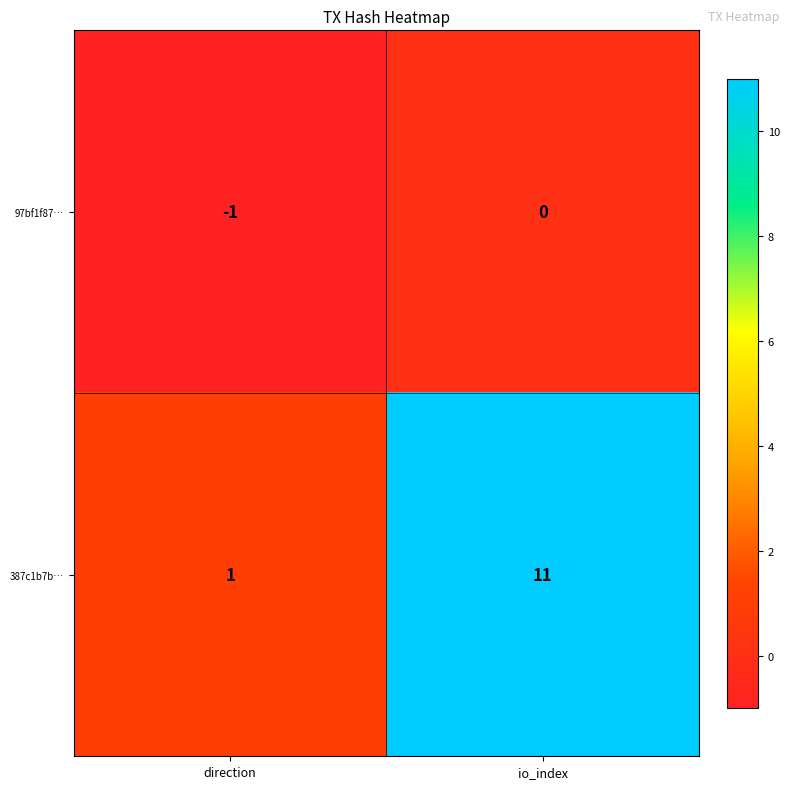

Which category has the highest value across all series?

io_index